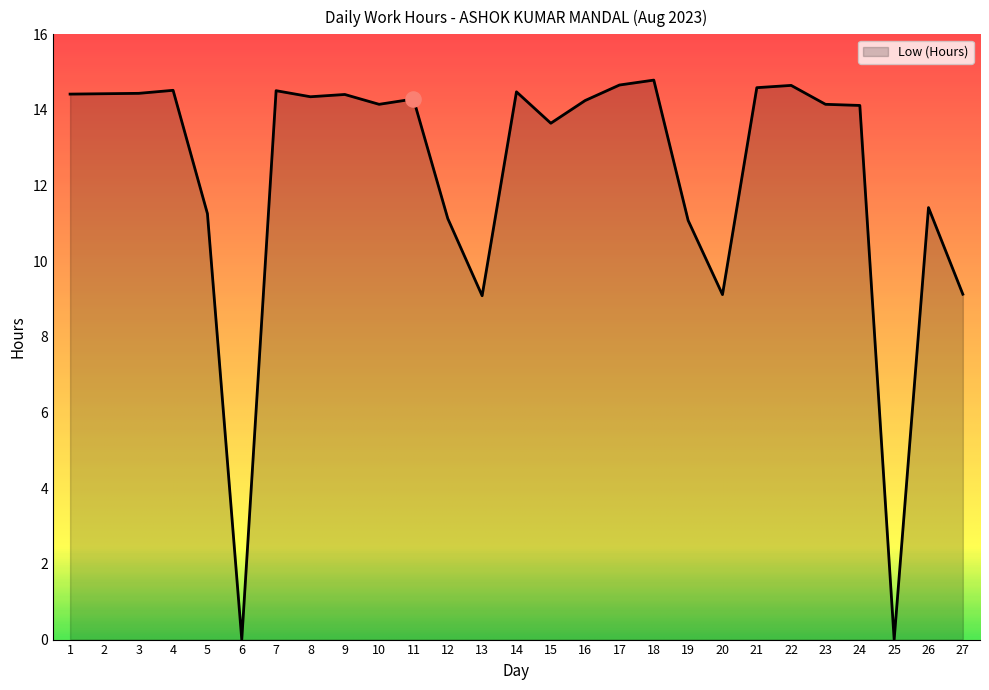

What is the ratio of the value at 17 to the value at 13?

1.6